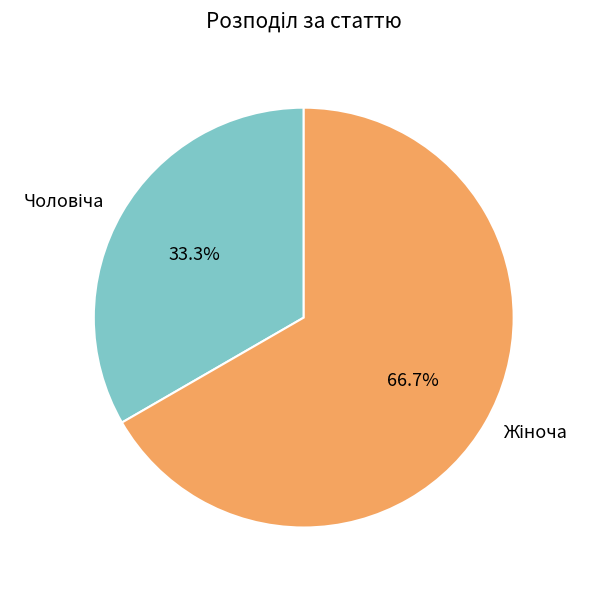

Count the number of slices in the pie.

2